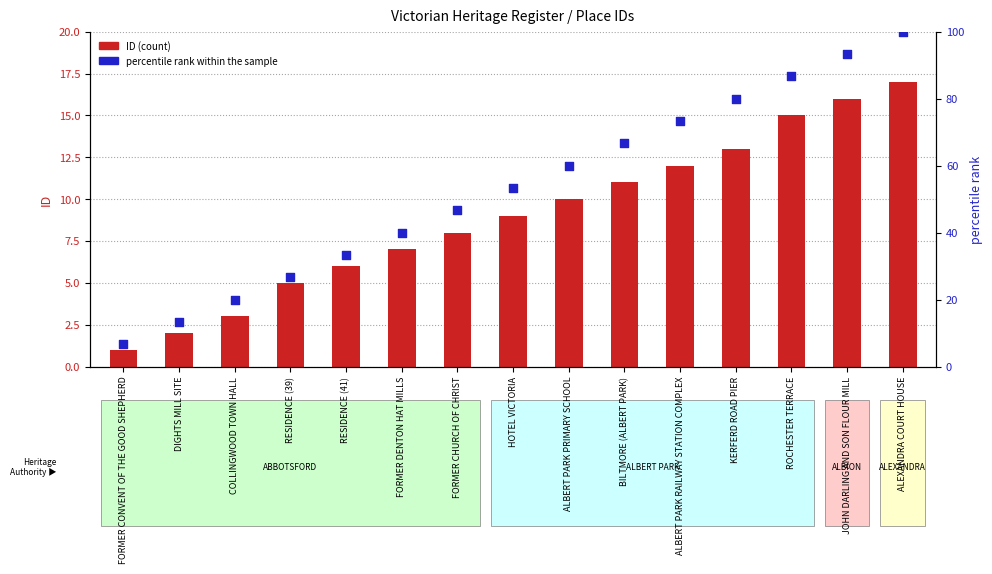

What are all the series names shown in the legend?

ID (count), percentile rank within the sample